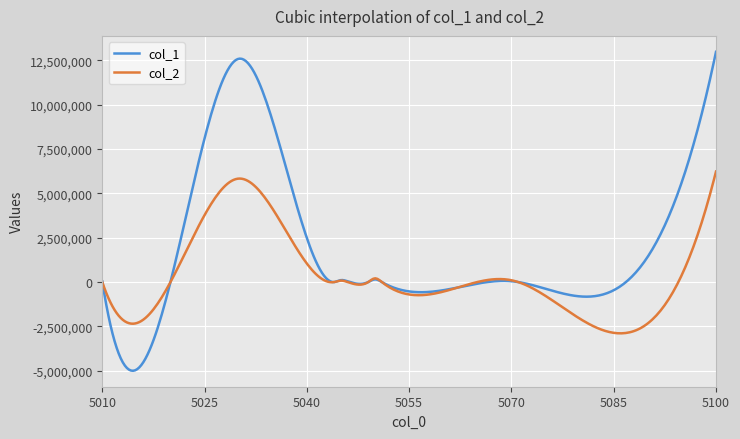

Which series has the widest spread of values?

col_1